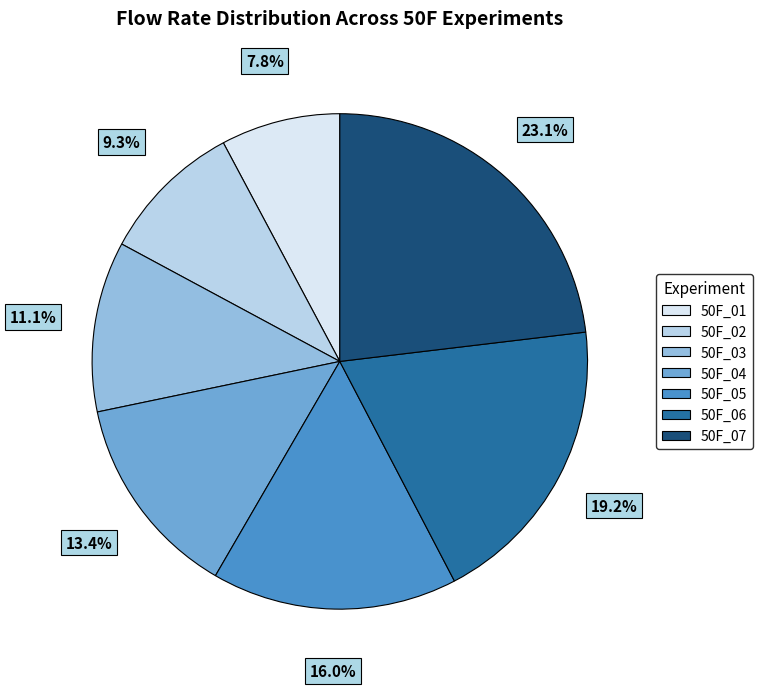

True or false: 50F_01 accounts for 1% of the total.

False